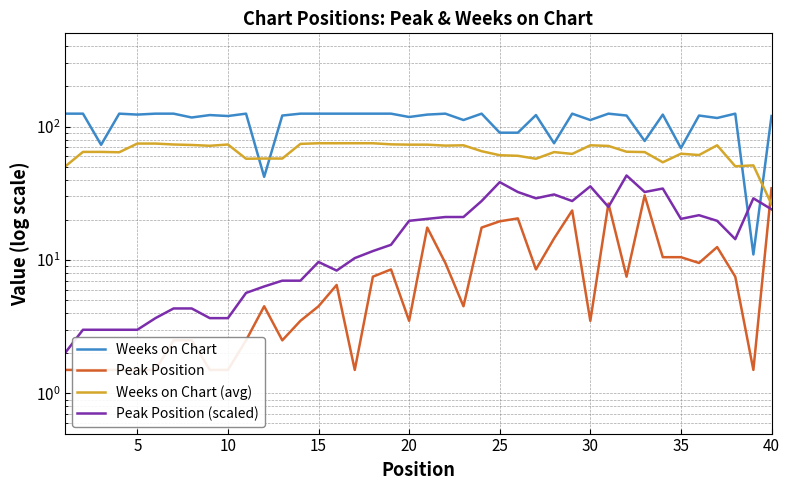

In Weeks on Chart (avg), how many points are higher than both neighbors (excluding endpoints)?

7